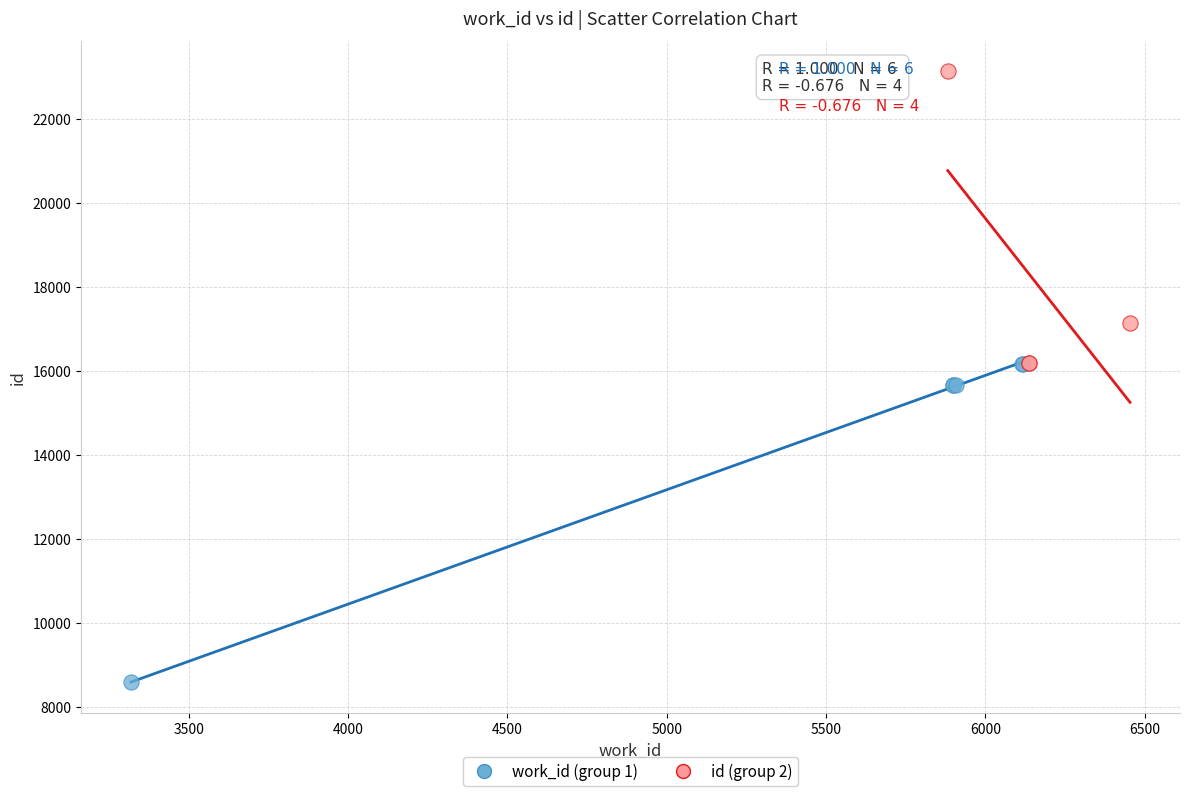

Which series has the largest Y range (max minus min)?

work_id (group 1)